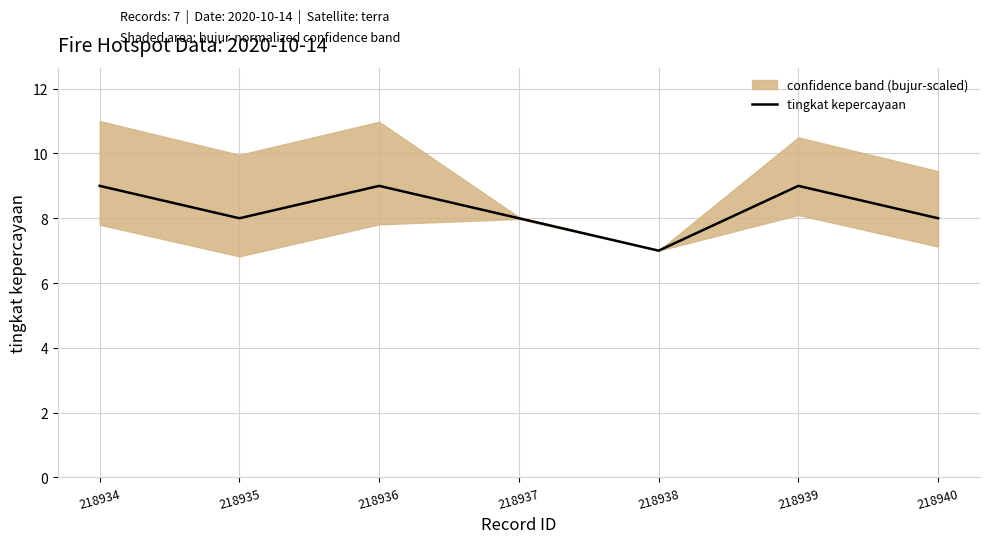

Which category has the lowest value across all series?

218938